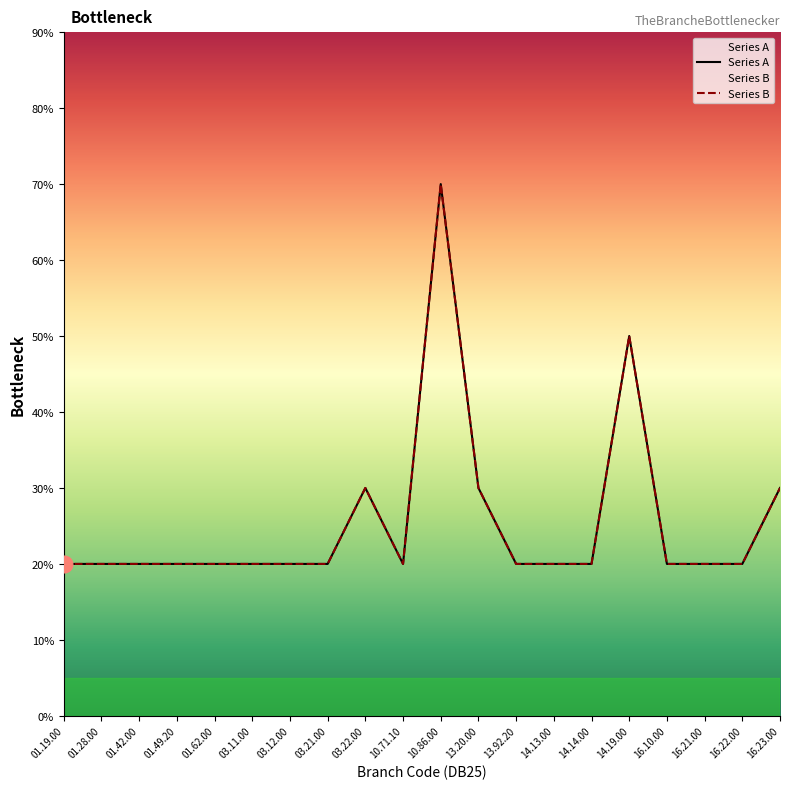

How many interior local peaks does the Series B series have?

3